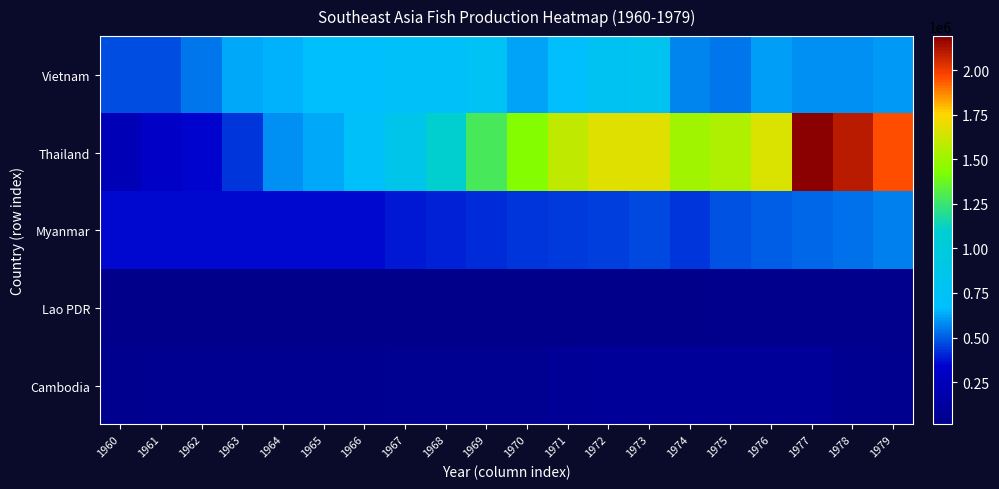

What is the greatest value displayed?

2191381